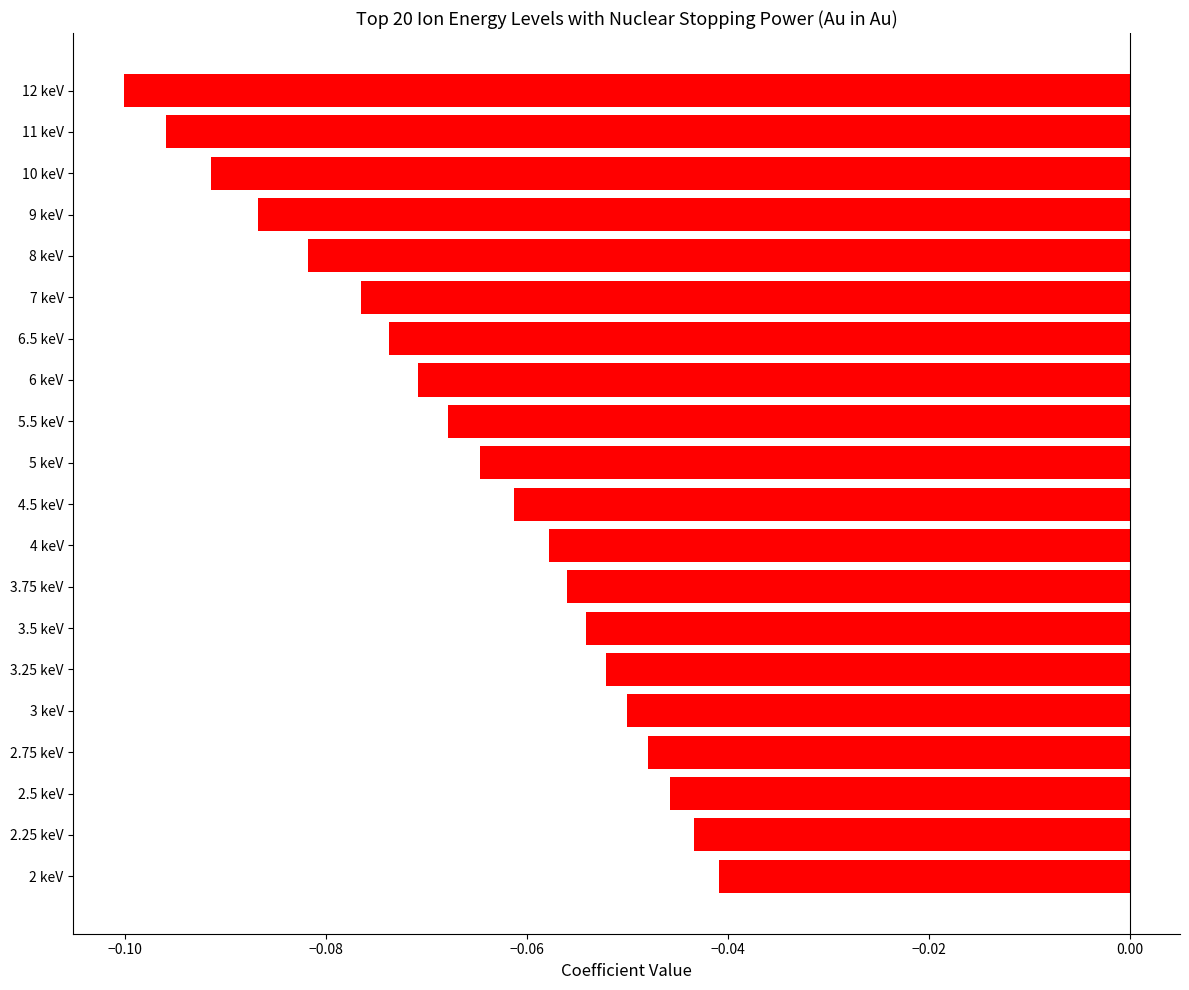

What is the difference between the maximum and minimum values?

0.1